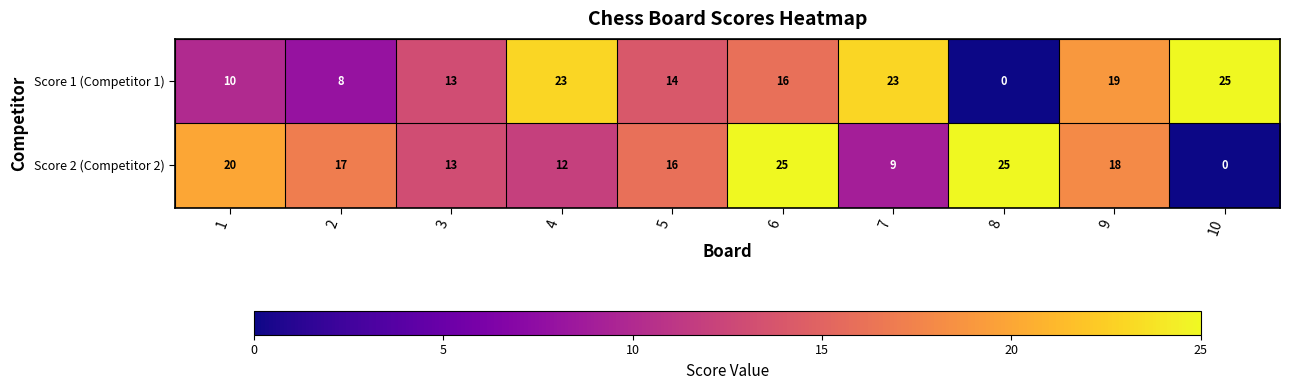

What is the greatest value displayed?

25